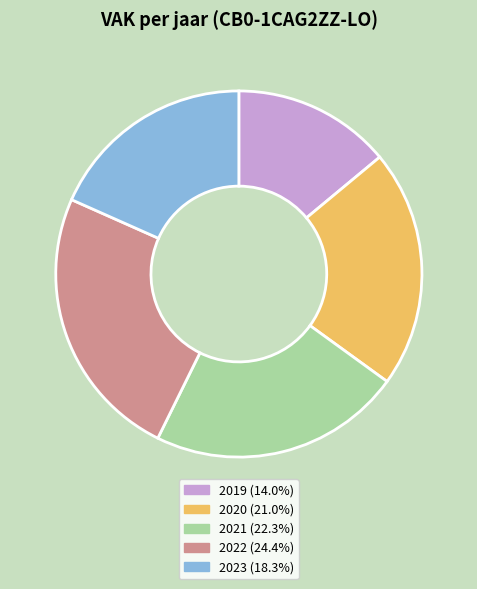

Does any single category account for the majority?

No